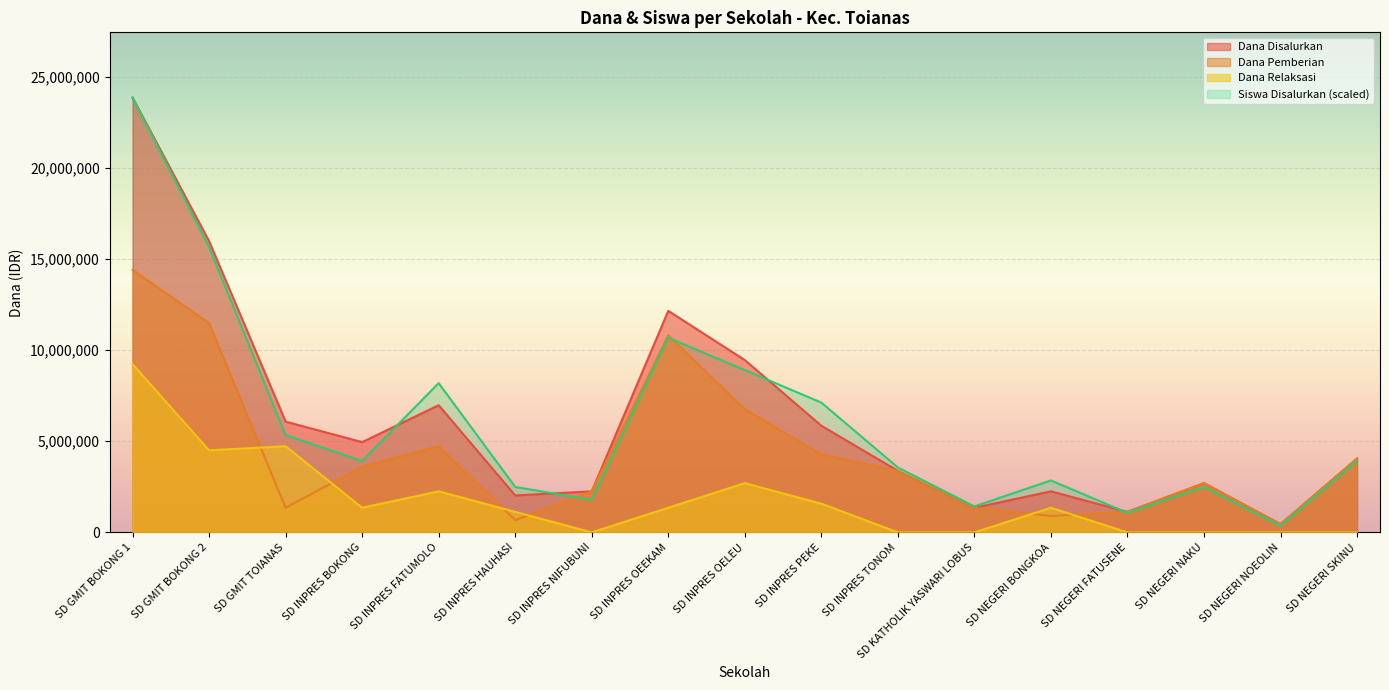

Which category has the highest value in the Dana Relaksasi series?

SD GMIT BOKONG 1